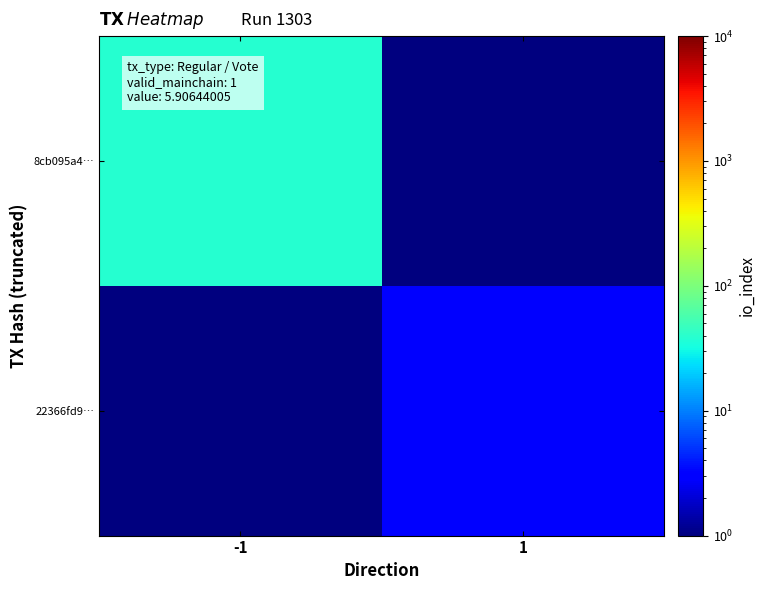

Between -1 and 1, which is larger?

-1